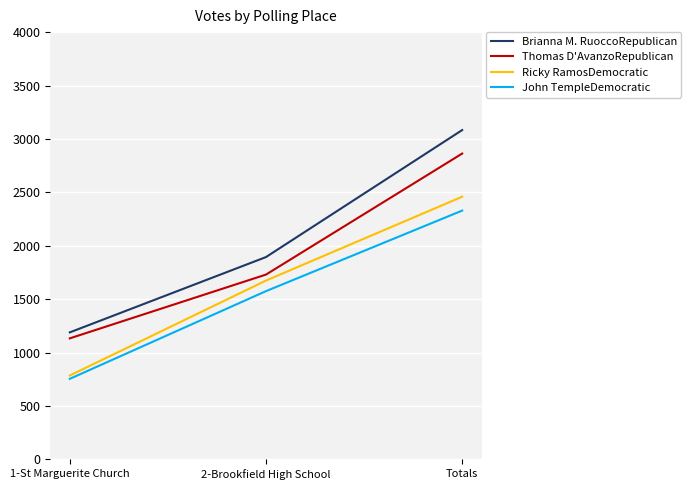

Between 2-Brookfield High School and Totals, which series saw the biggest shift?

Brianna M. RuoccoRepublican